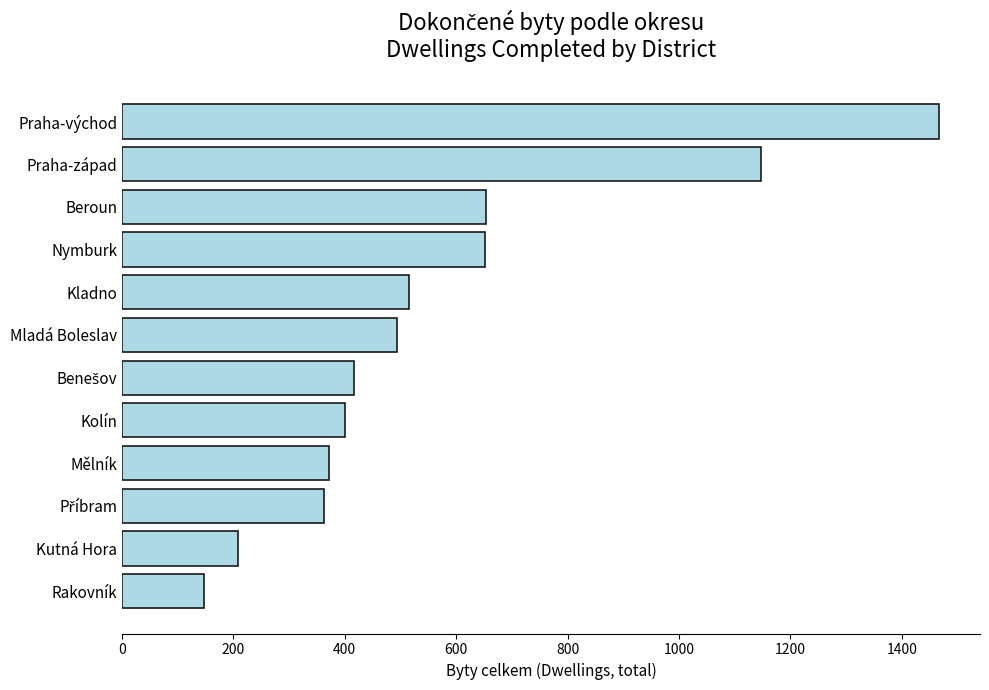

Is it true that the value at Praha-západ is 1147?

True